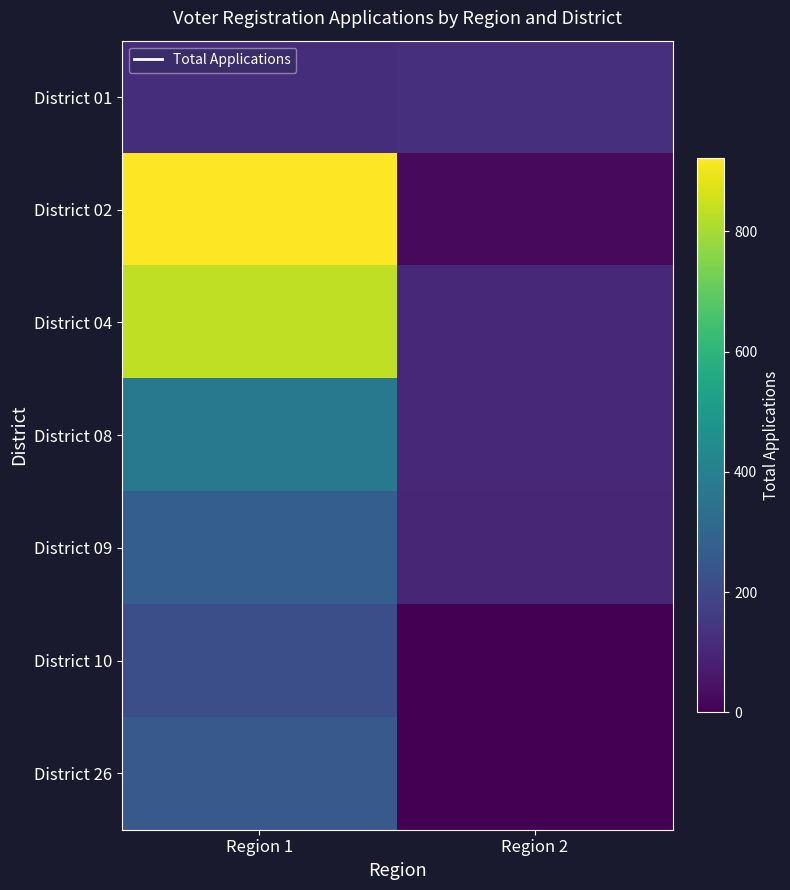

At Region 2, list the series in order from largest to smallest.

District 01, District 04, District 08, District 09, District 02, District 10, District 26